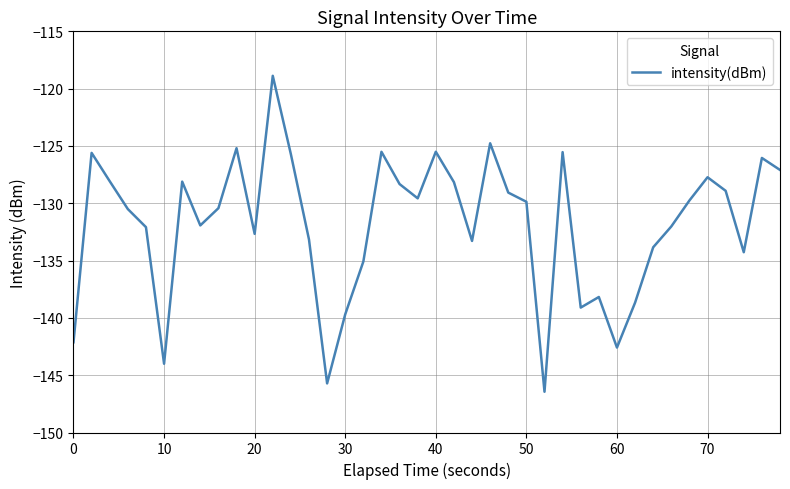

What is the difference between the maximum and minimum values?

27.6